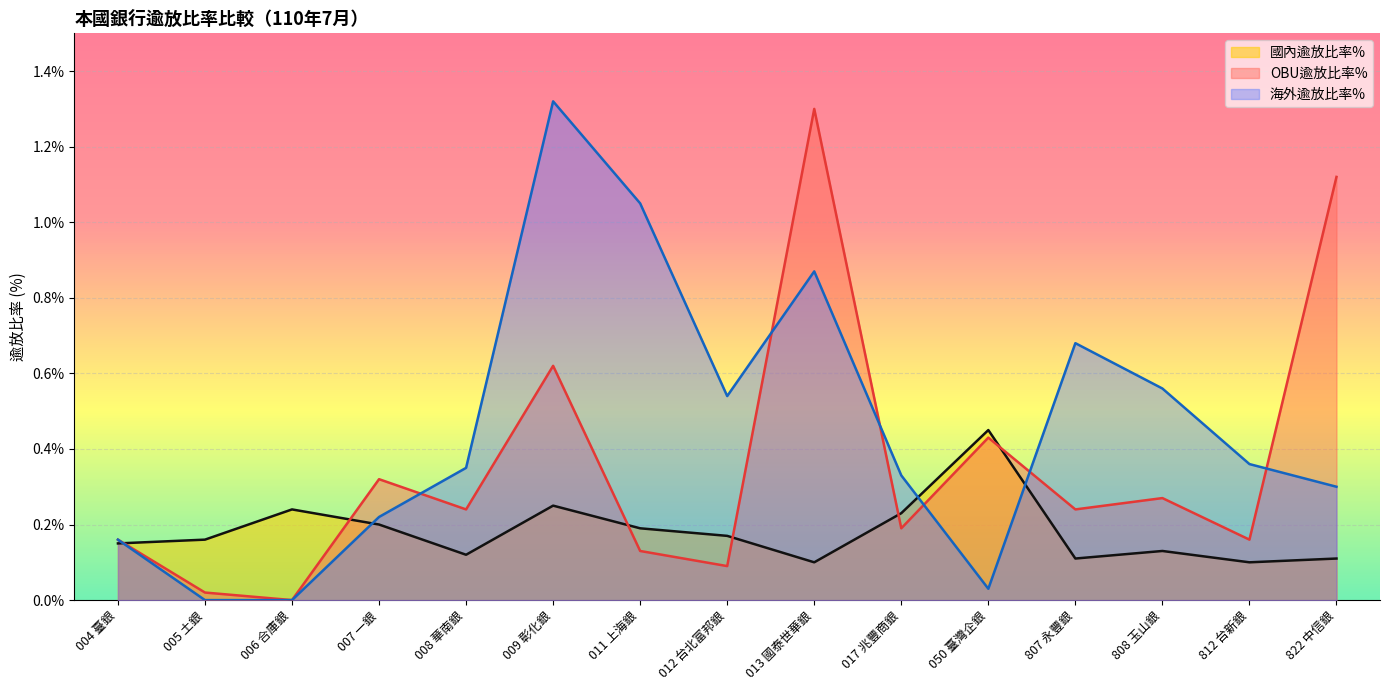

At which category does 國內逾放比率% reach its first local peak?

006 合庫銀